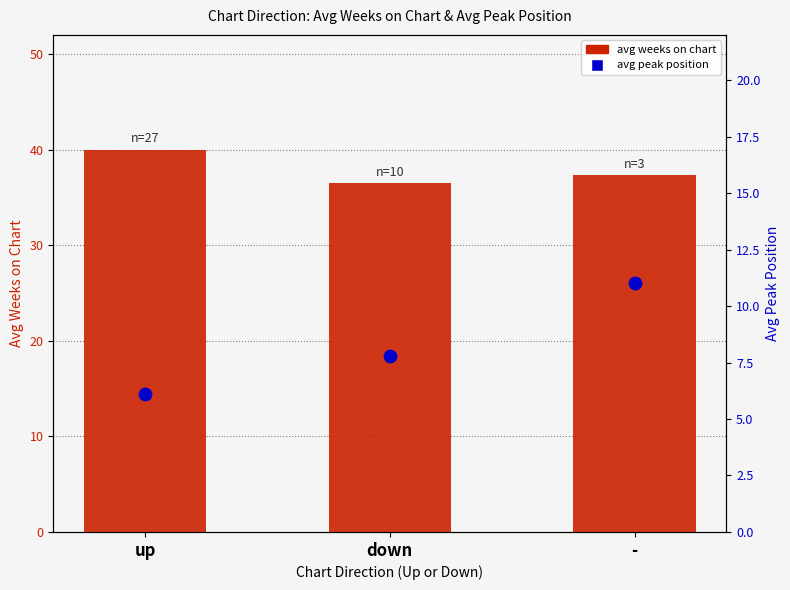

At which category is the sum across all series the highest?

-